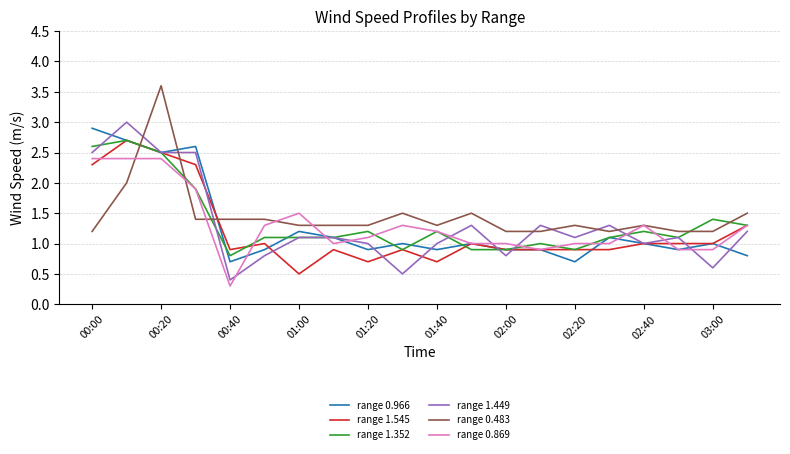

What is the maximum value shown in the chart?

3.6